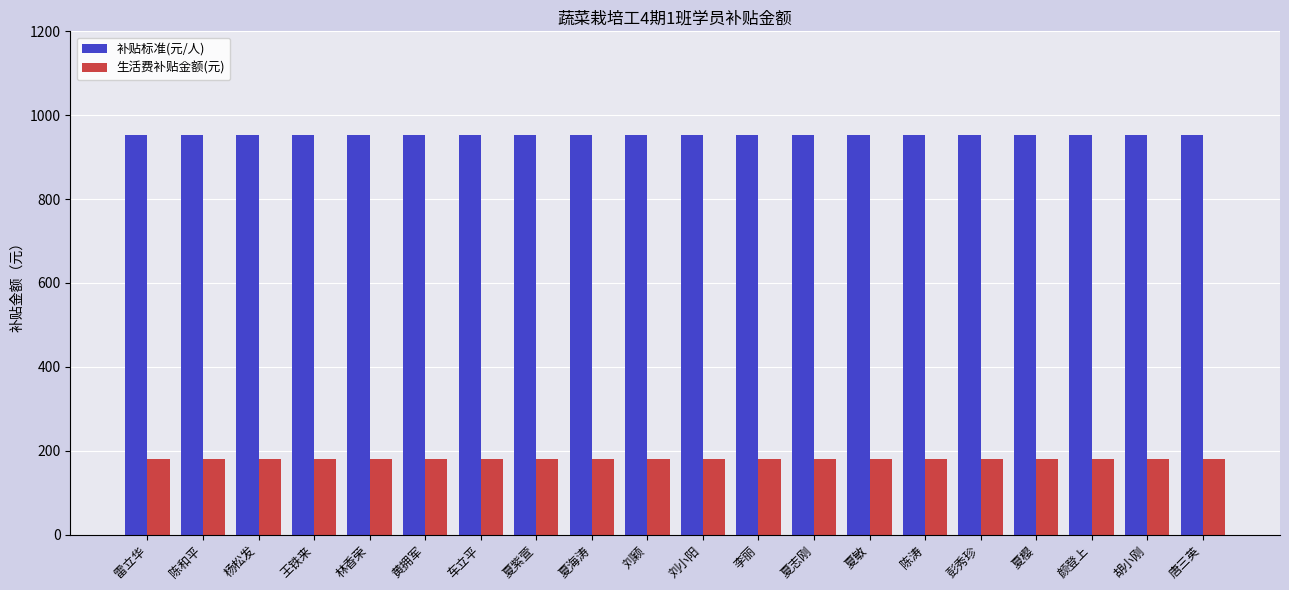

The value of 生活费补贴金额(元) at 夏紫萱 is 84. True or false?

False